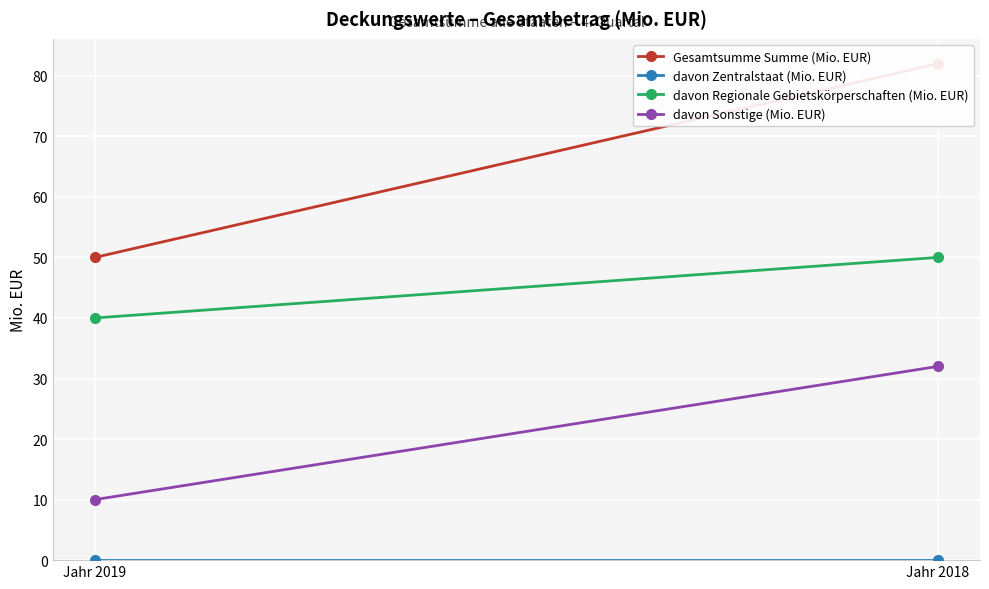

At Jahr 2018, list the series in order from largest to smallest.

Gesamtsumme Summe (Mio. EUR), davon Regionale Gebietskörperschaften (Mio. EUR), davon Sonstige (Mio. EUR), davon Zentralstaat (Mio. EUR)